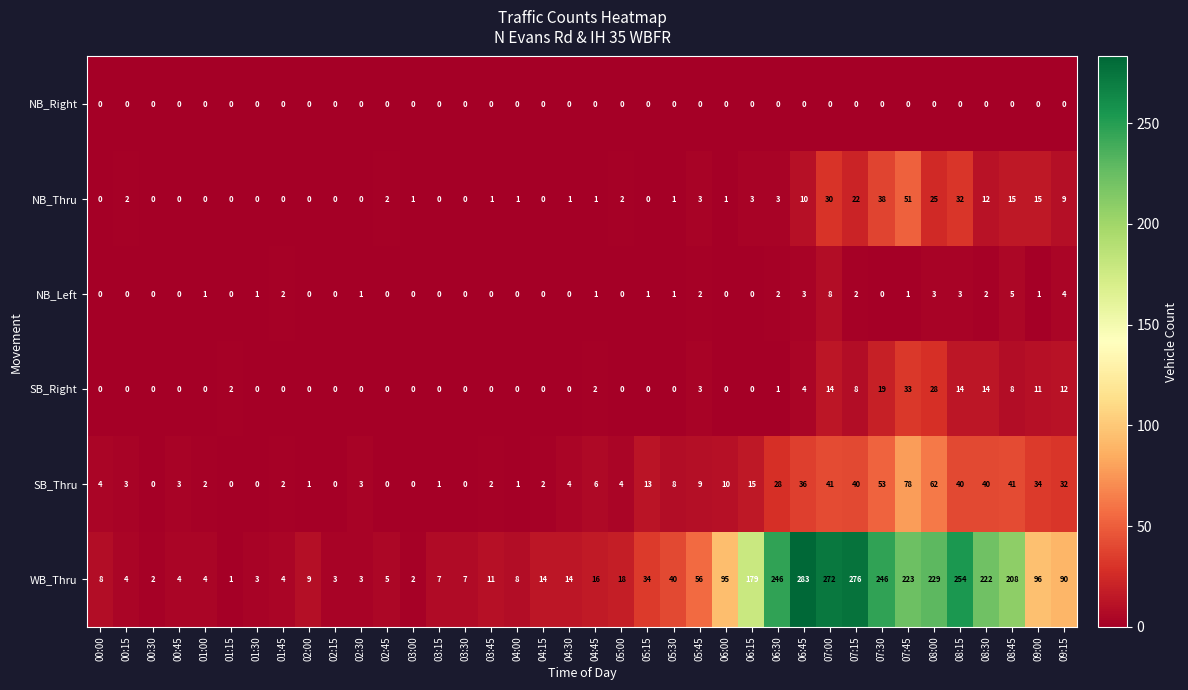

True or false: NB_Right has a value of 0 at 02:15.

True